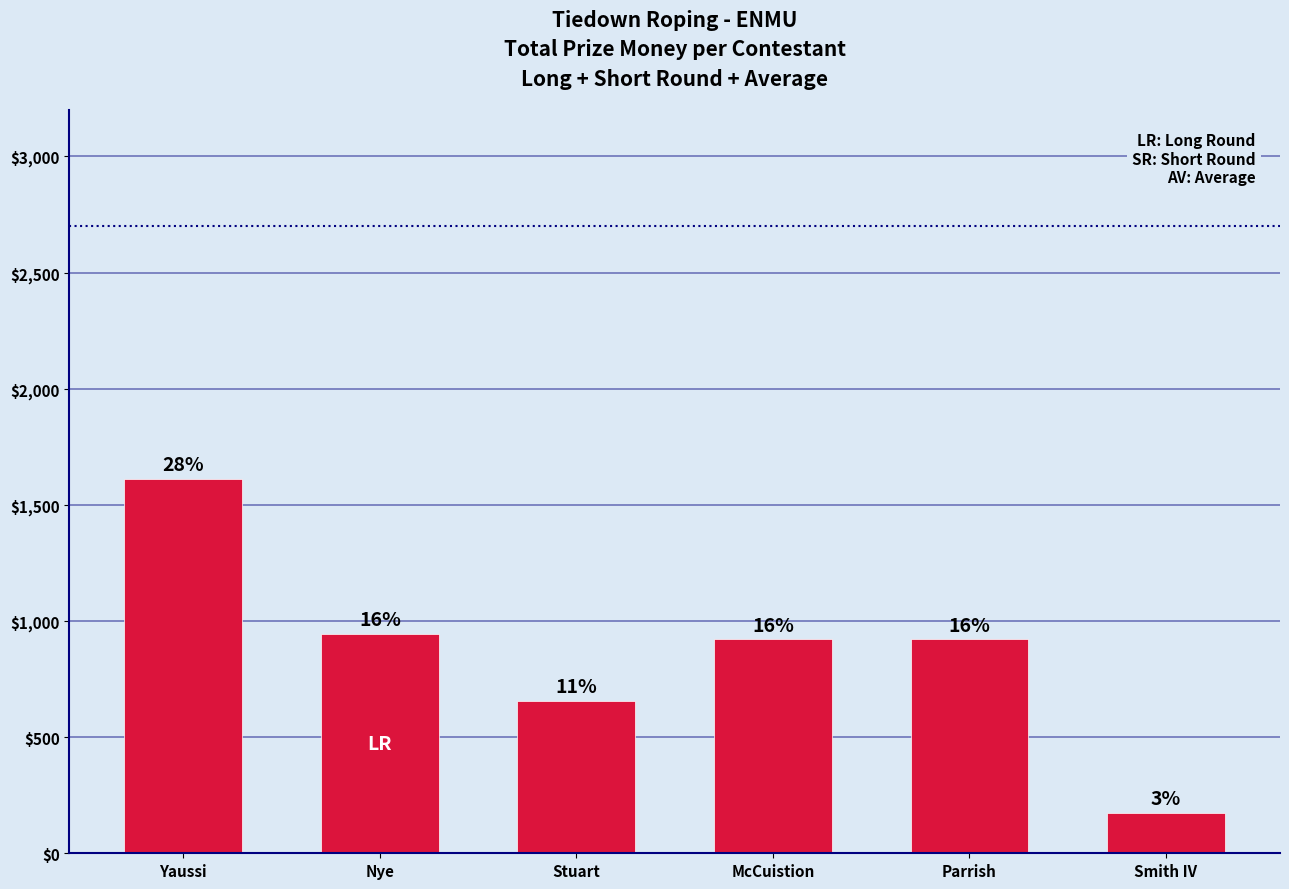

Are the bars grouped side by side (vs. stacked)?

No